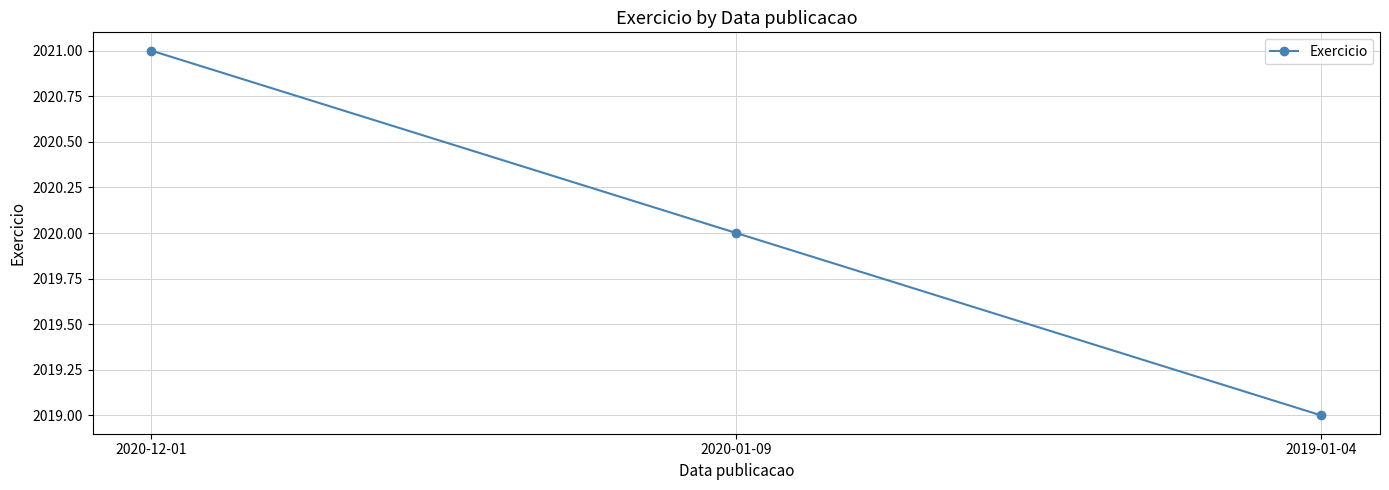

How many distinct data groups are displayed?

1